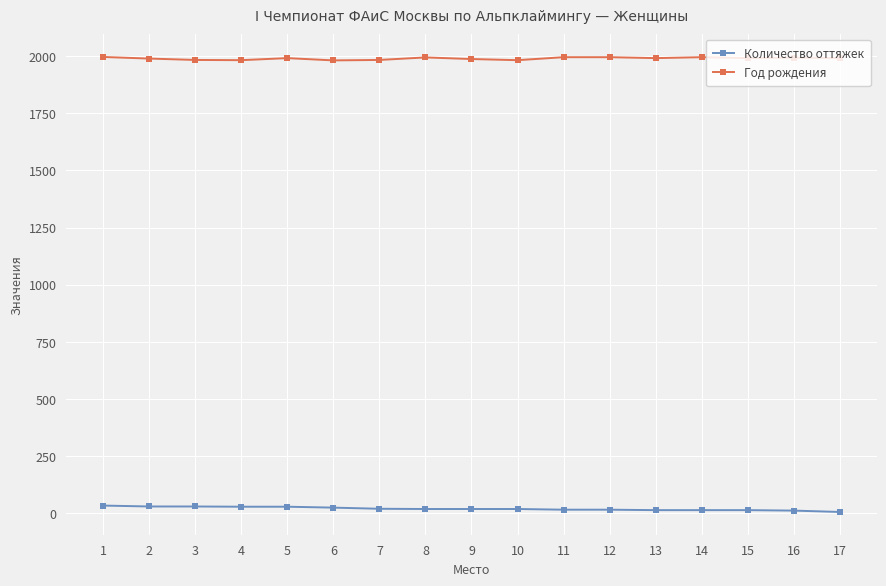

Rank the series by their average value, from highest to lowest.

Год рождения, Количество оттяжек